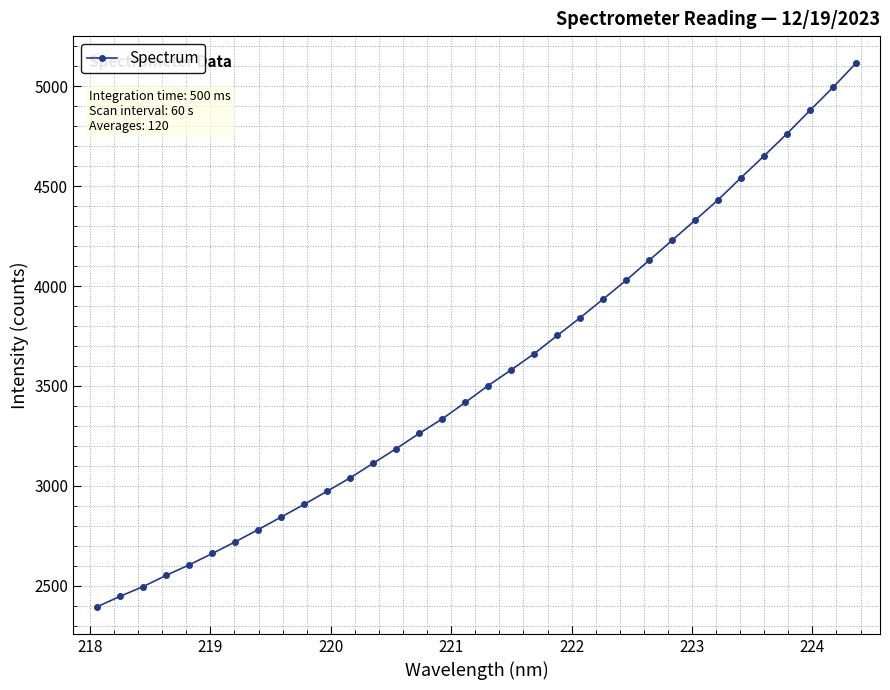

What is the average value?

3562.1